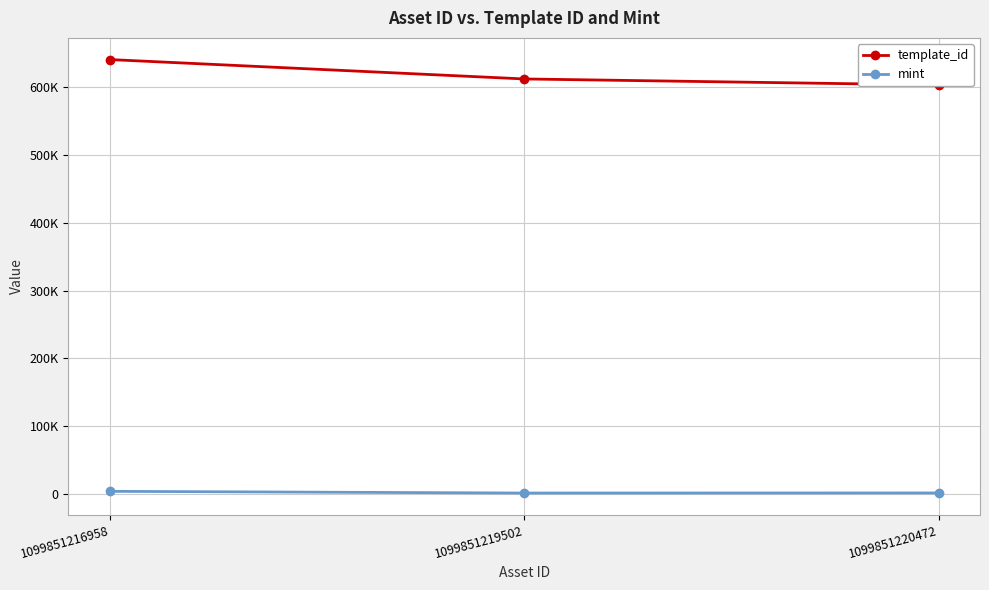

What is the sum of the template_id values at 1099851216958 and 1099851219502?

1252289